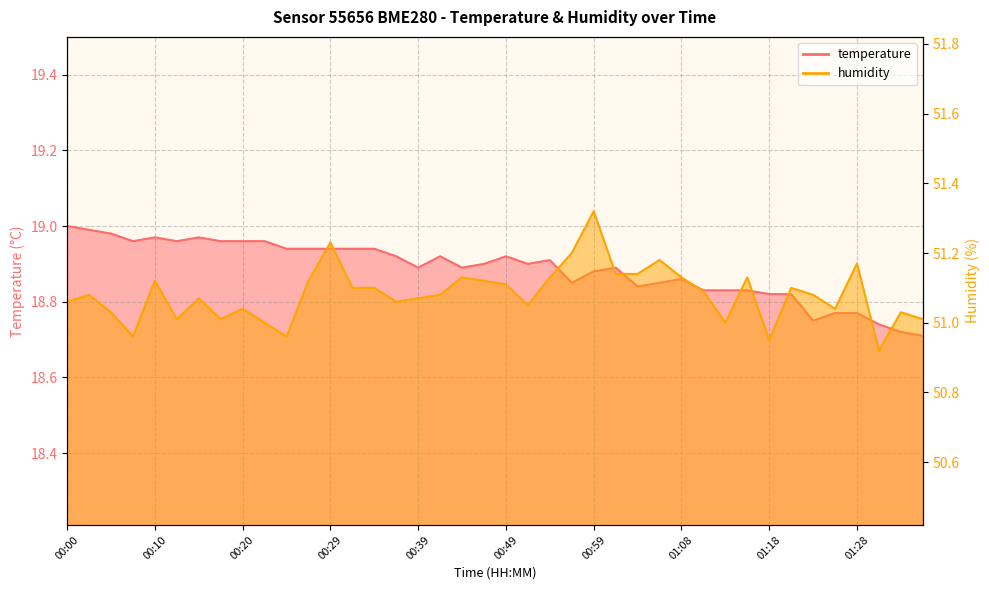

True or false: humidity and temperature intersect in this chart.

False